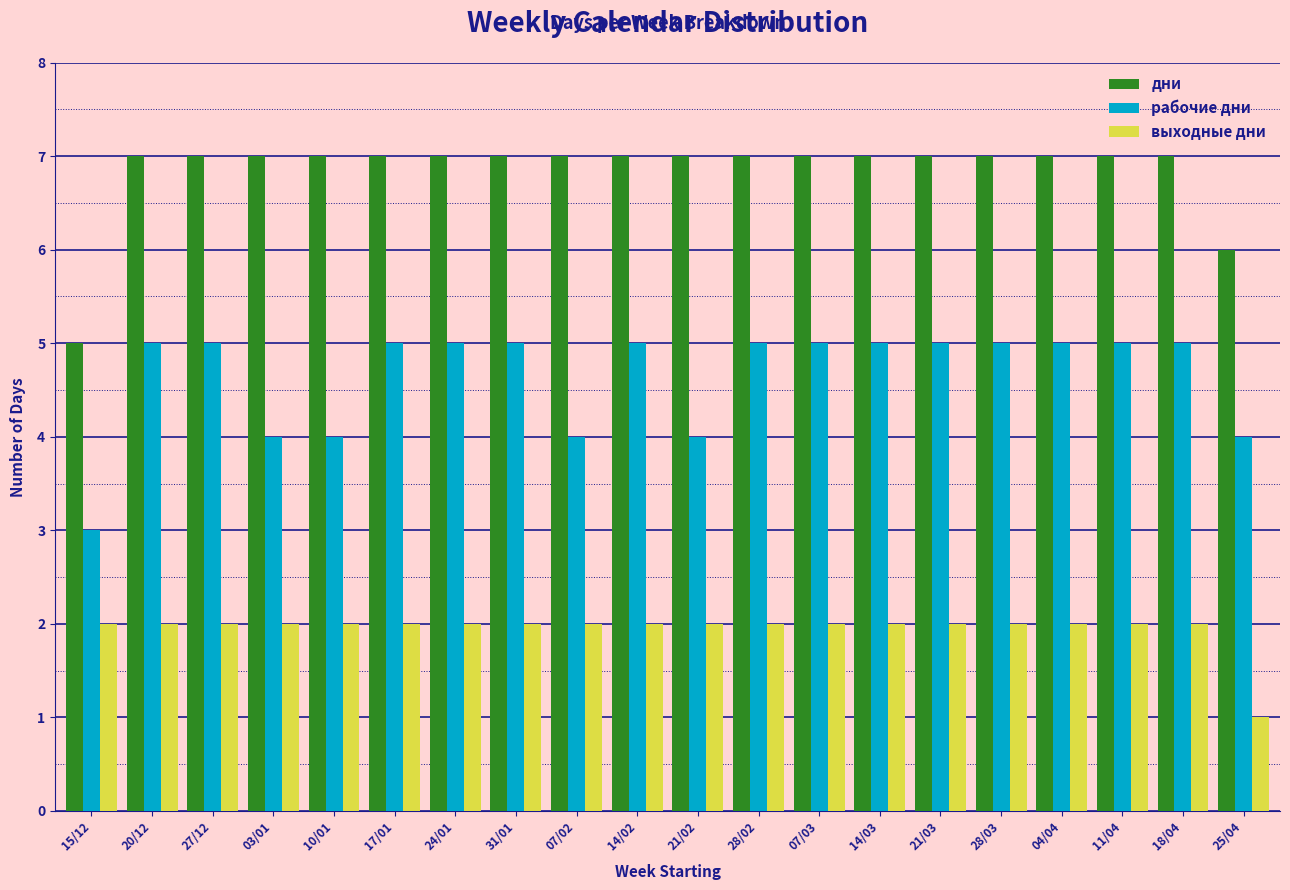

What is the average value of the рабочие дни series?

5